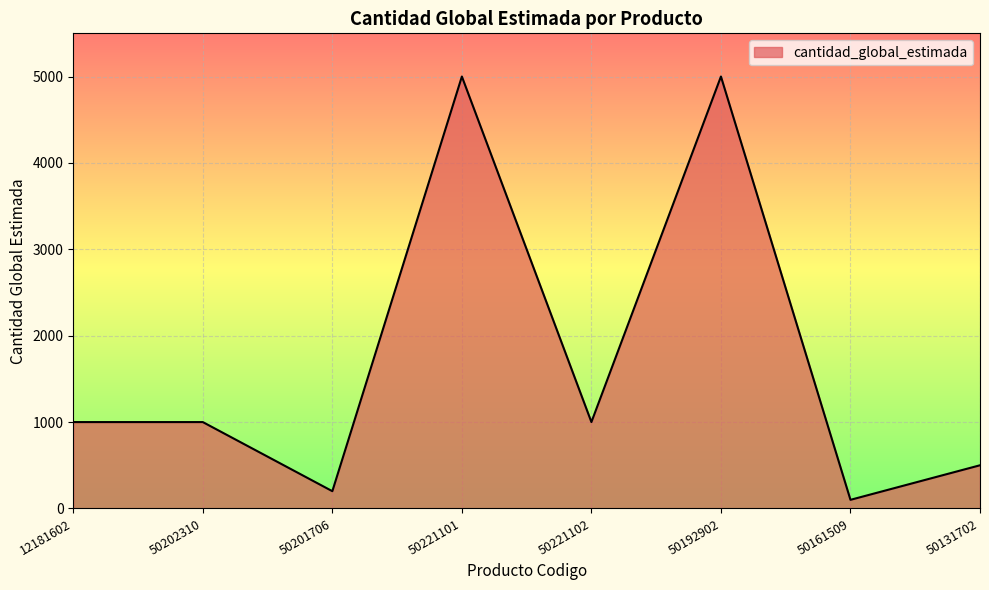

At which category does the data reach its first local valley?

50201706